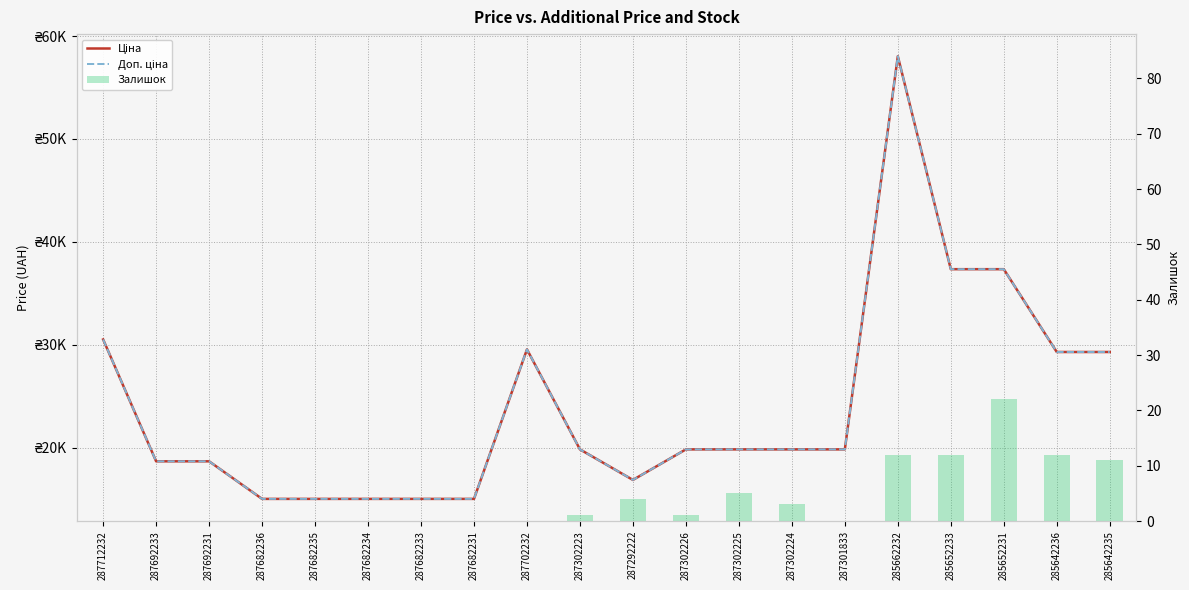

Reading left to right, transcribe all the data shown in this chart.

Ціна: 30512.3	18671.5	18671.5	15019.2	15019.2	15019.2	15019.2	15019.2	29548.9	19831.1	16863.2	19831.1	19831.1	19831.1	19831.1	58037.0	37343.0	37343.0	29294.9	29294.9
Доп. ціна: 30512.3	18671.5	18671.5	15019.2	15019.2	15019.2	15019.2	15019.2	29548.9	19831.1	16863.2	19831.1	19831.1	19831.1	19831.1	58037.0	37343.0	37343.0	29294.9	29294.9
Залишок: 0.0	0.0	0.0	0.0	0.0	0.0	0.0	0.0	0.0	1.0	4.0	1.0	5.0	3.0	0.0	12.0	12.0	22.0	12.0	11.0